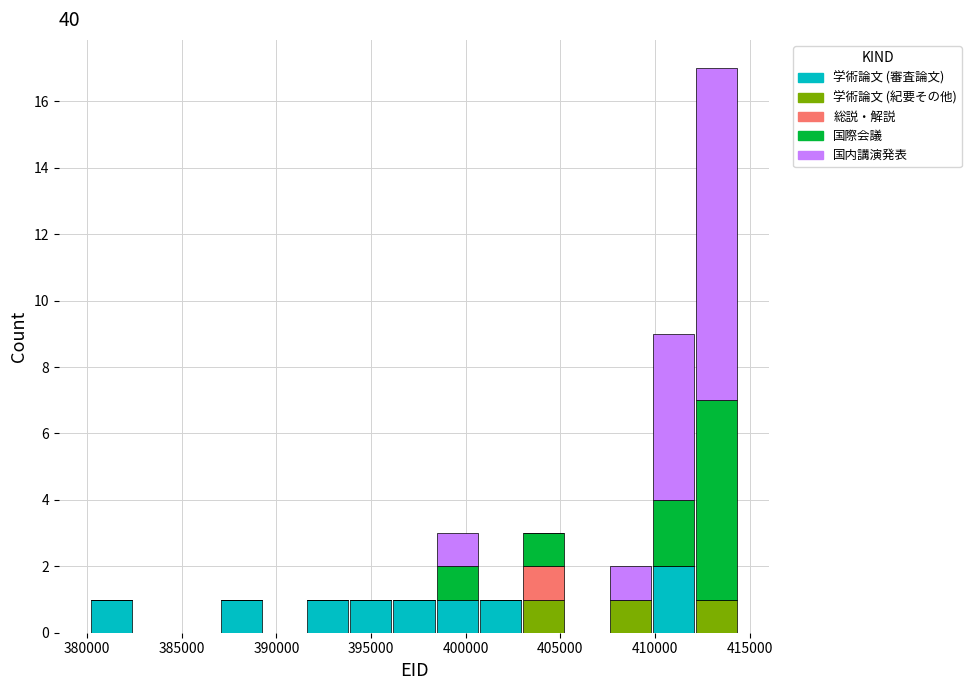

Reading left to right, transcribe this chart: for each stacked bar, give the range it covers on the x-axis and its total height. Neither the bar edges nor the heights are printed on the chart, so give them approximately, as read against the axes.

380000 to 382500: 1
382500 to 384500: 0
384500 to 387000: 0
387000 to 389500: 1
389500 to 391500: 0
391500 to 394000: 1
394000 to 396000: 1
396000 to 398500: 1
398500 to 400500: 3
400500 to 403000: 1
403000 to 405500: 3
405500 to 407500: 0
407500 to 410000: 2
410000 to 412000: 9
412000 to 414500: 17